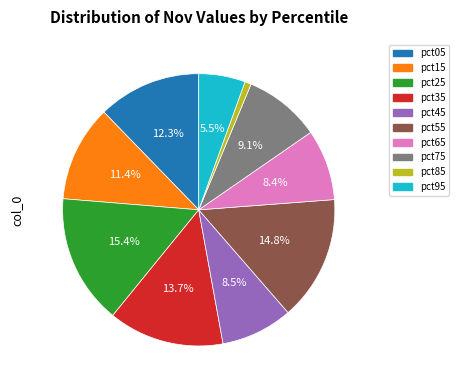

Count the number of slices in the pie.

10